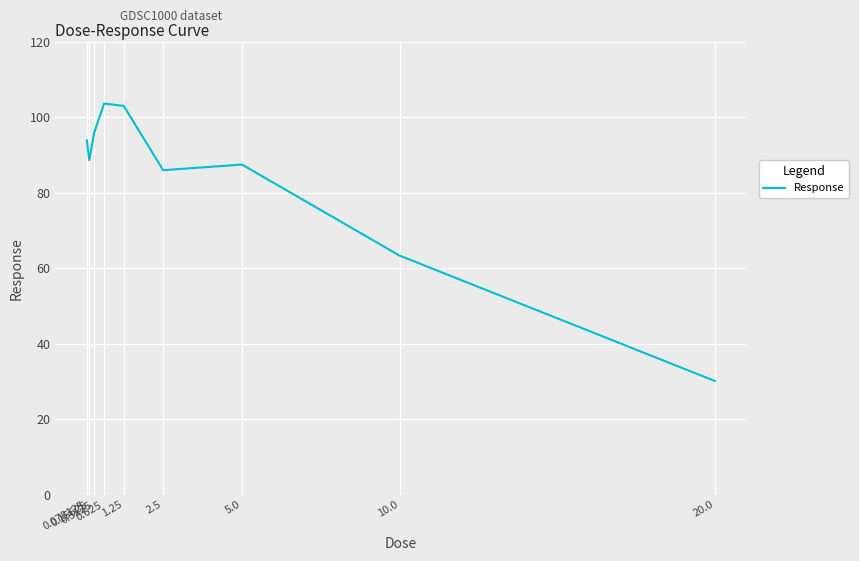

What is the greatest value displayed?

103.6